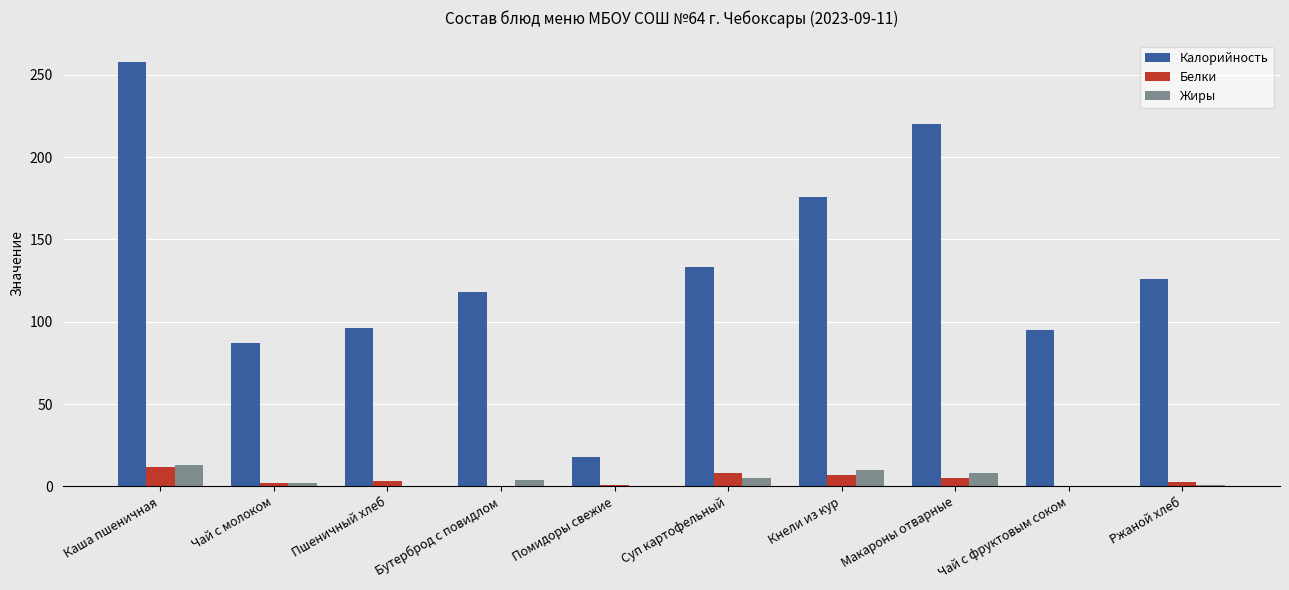

Between Кнели из кур and Ржаной хлеб, which series saw the biggest shift?

Калорийность